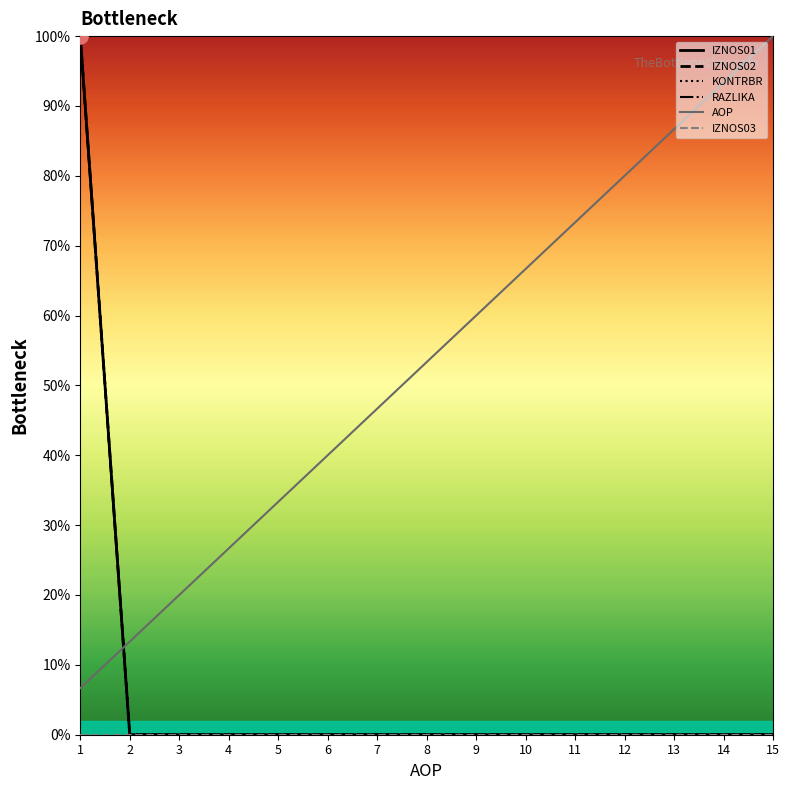

What is the highest value of the AOP series?

100.0